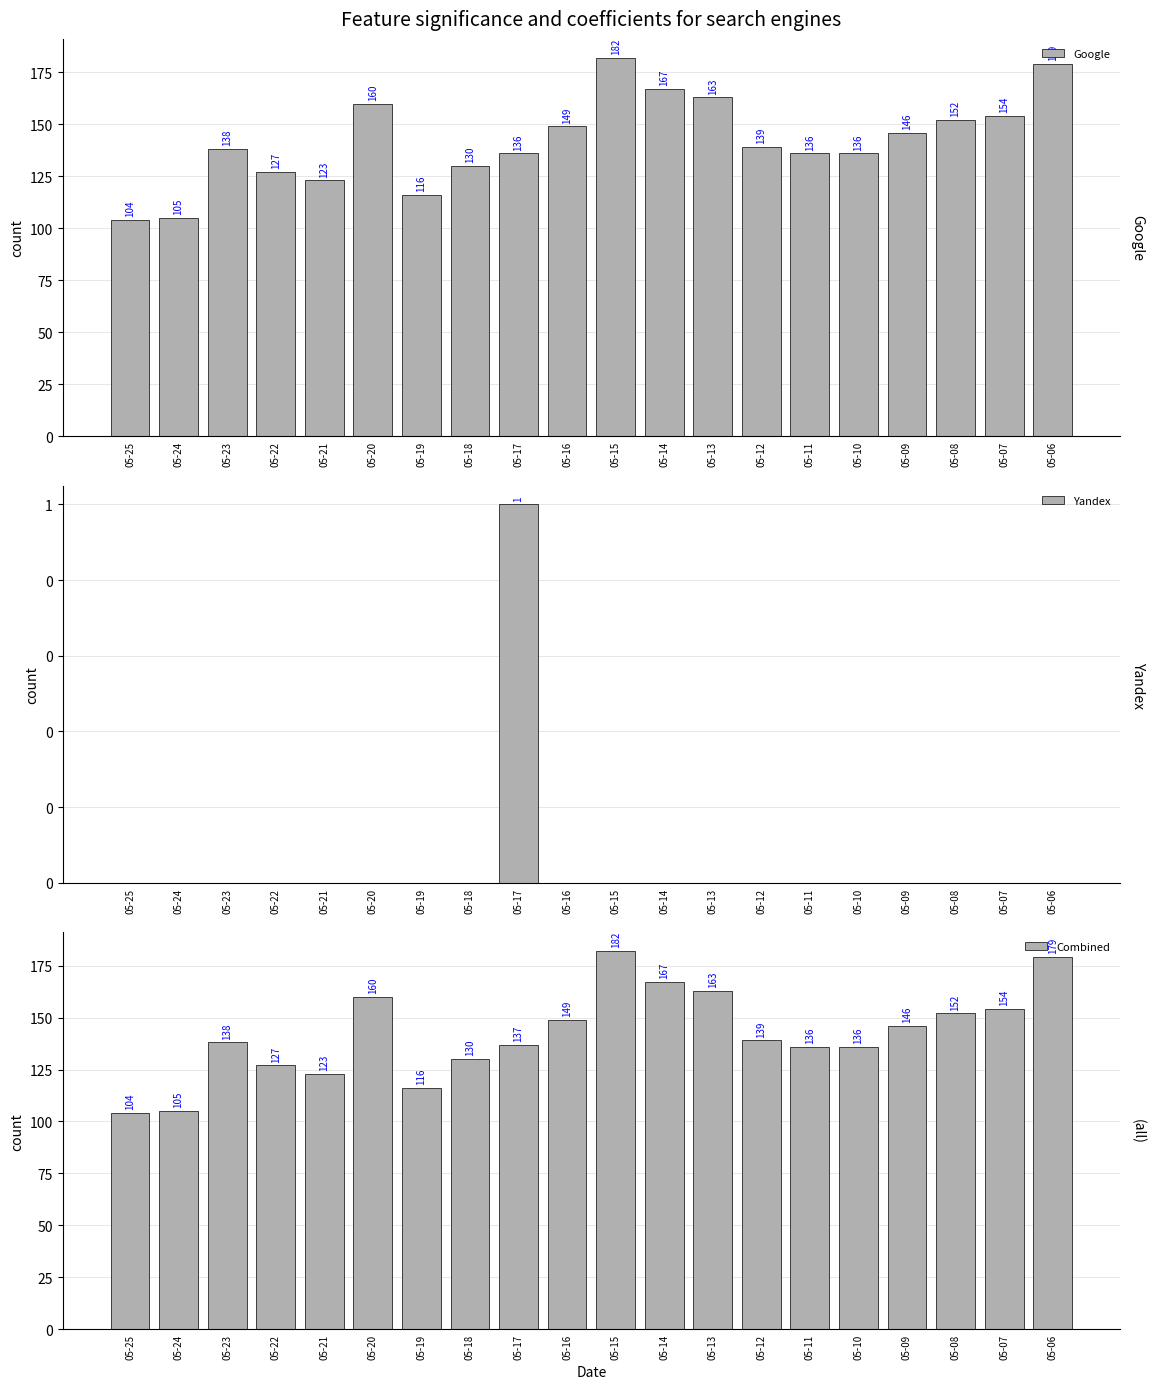

Is the value of Combined at 05-20 greater than the value of Yandex at 05-15?

Yes